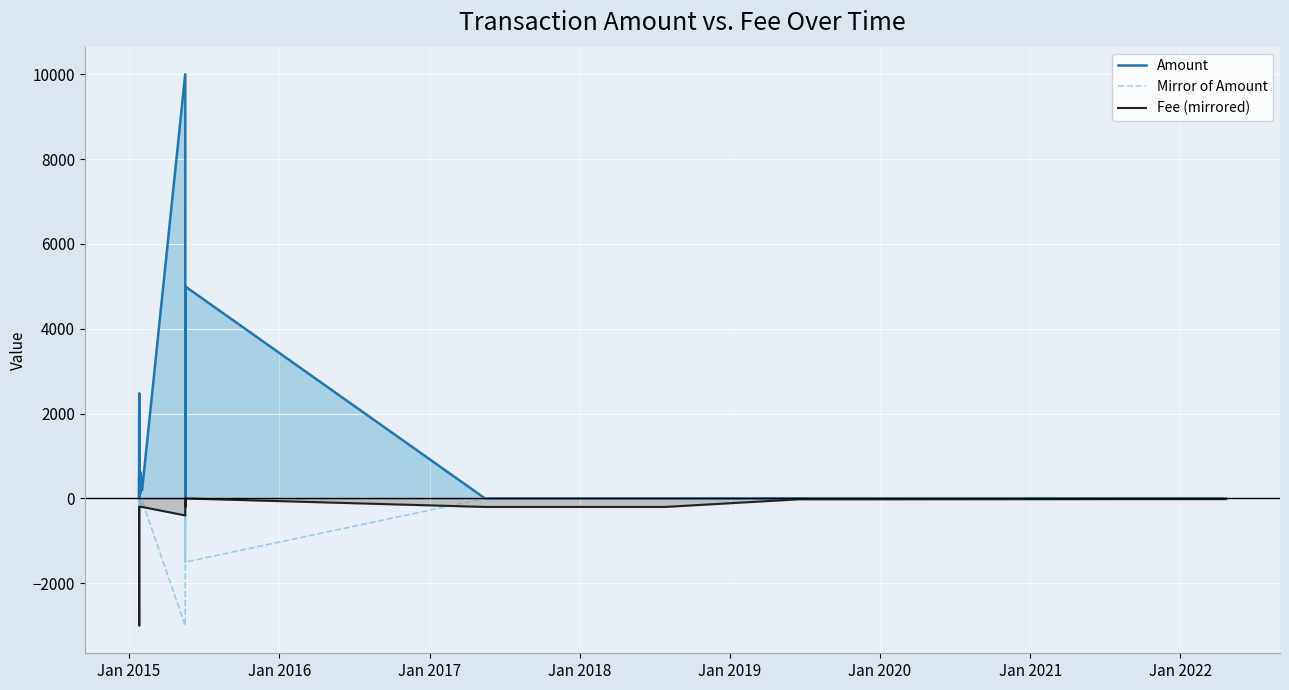

Which series has the largest total across all categories?

Amount